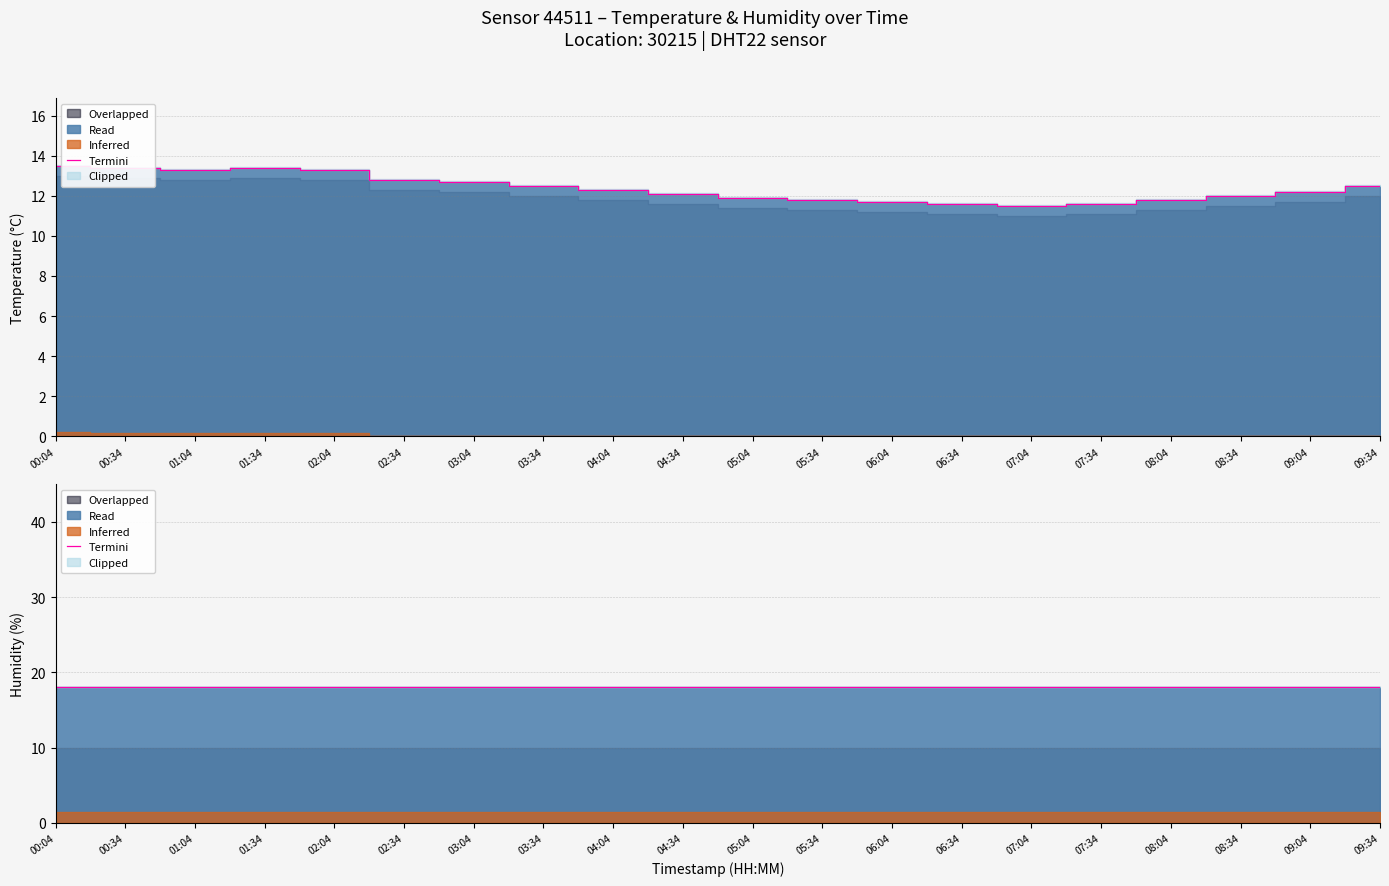

What is the difference between the second highest and second lowest values?

1.8